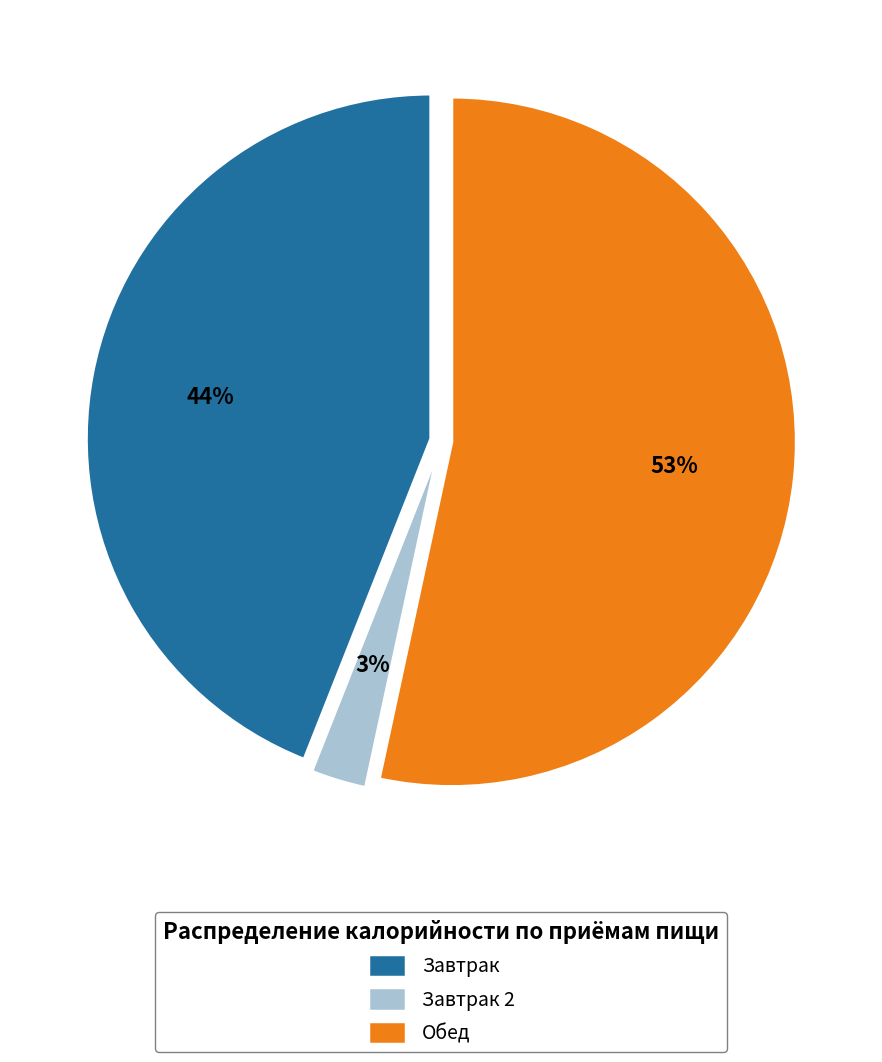

The Завтрак slice represents 54% of the pie. True or false?

False